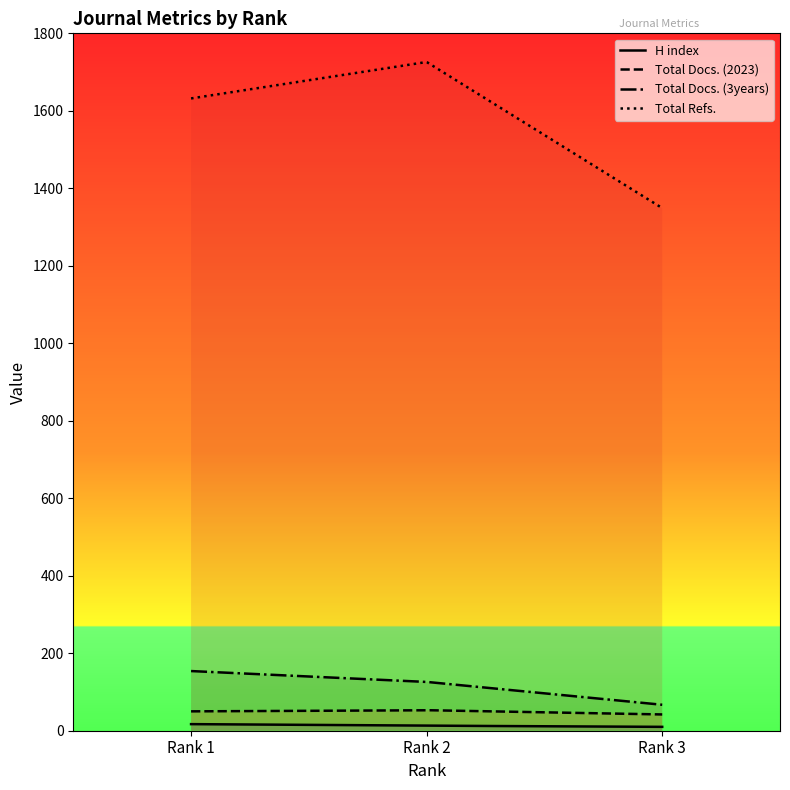

At which category is the sum across all series the highest?

Rank 2